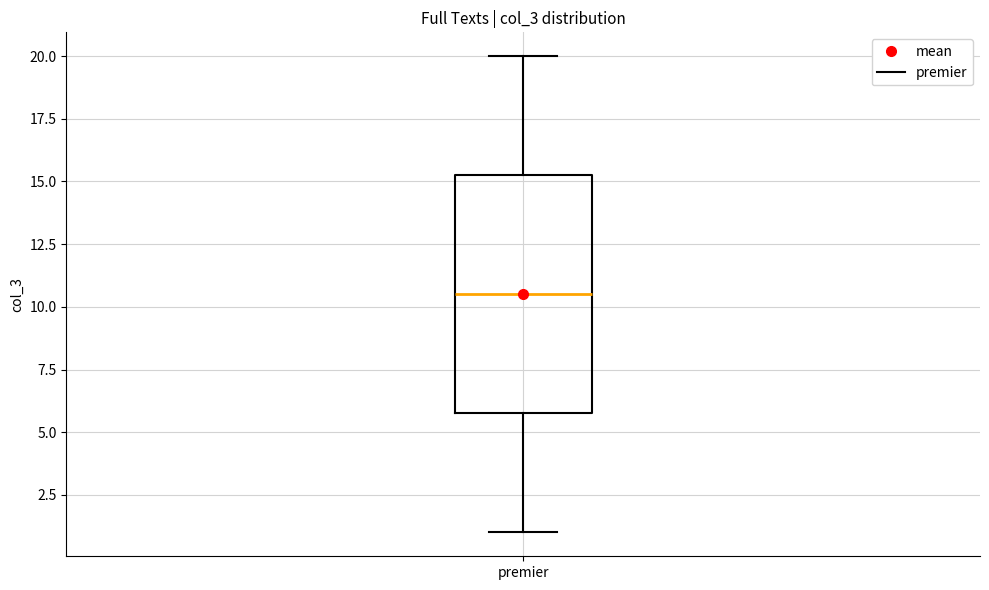

Where does the median line of the box for premier sit on the y-axis? The values are not printed on the chart, so give them approximately, as read against the axis.

10.5